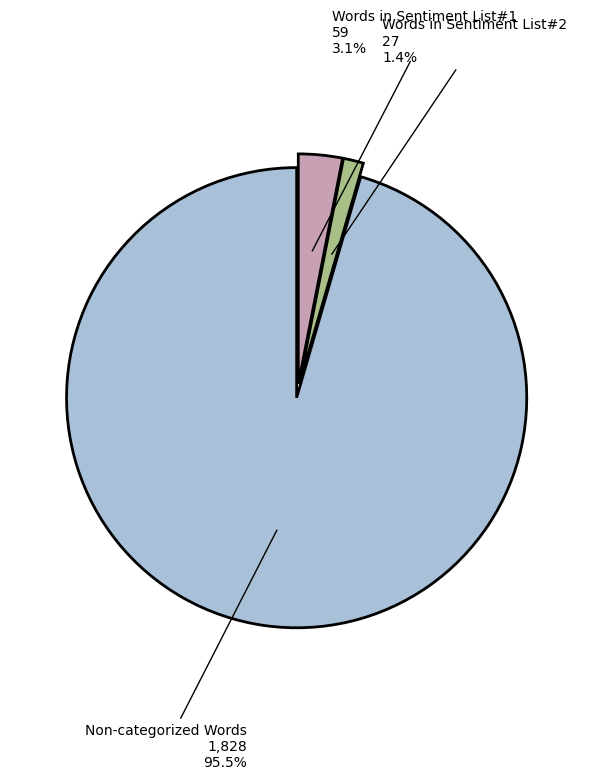

Is Non-categorized Words the majority of the pie?

Yes